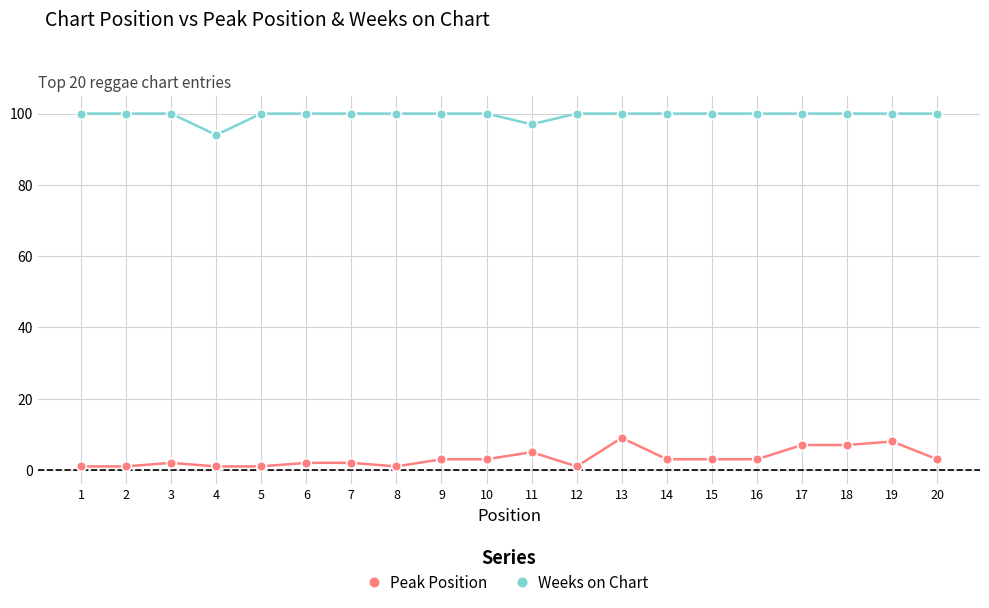

List the series in order of their overall mean, highest first.

Weeks on Chart, Peak Position